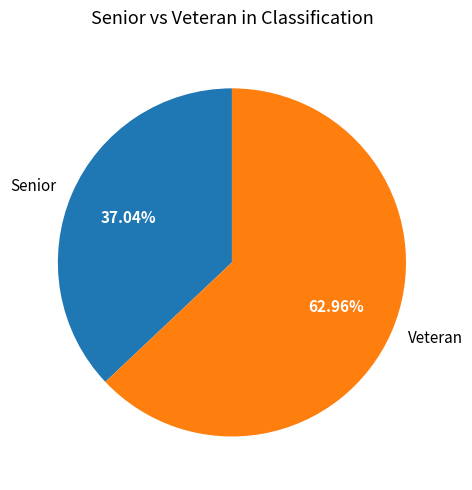

How much of the chart is everything except Senior?

63.0%